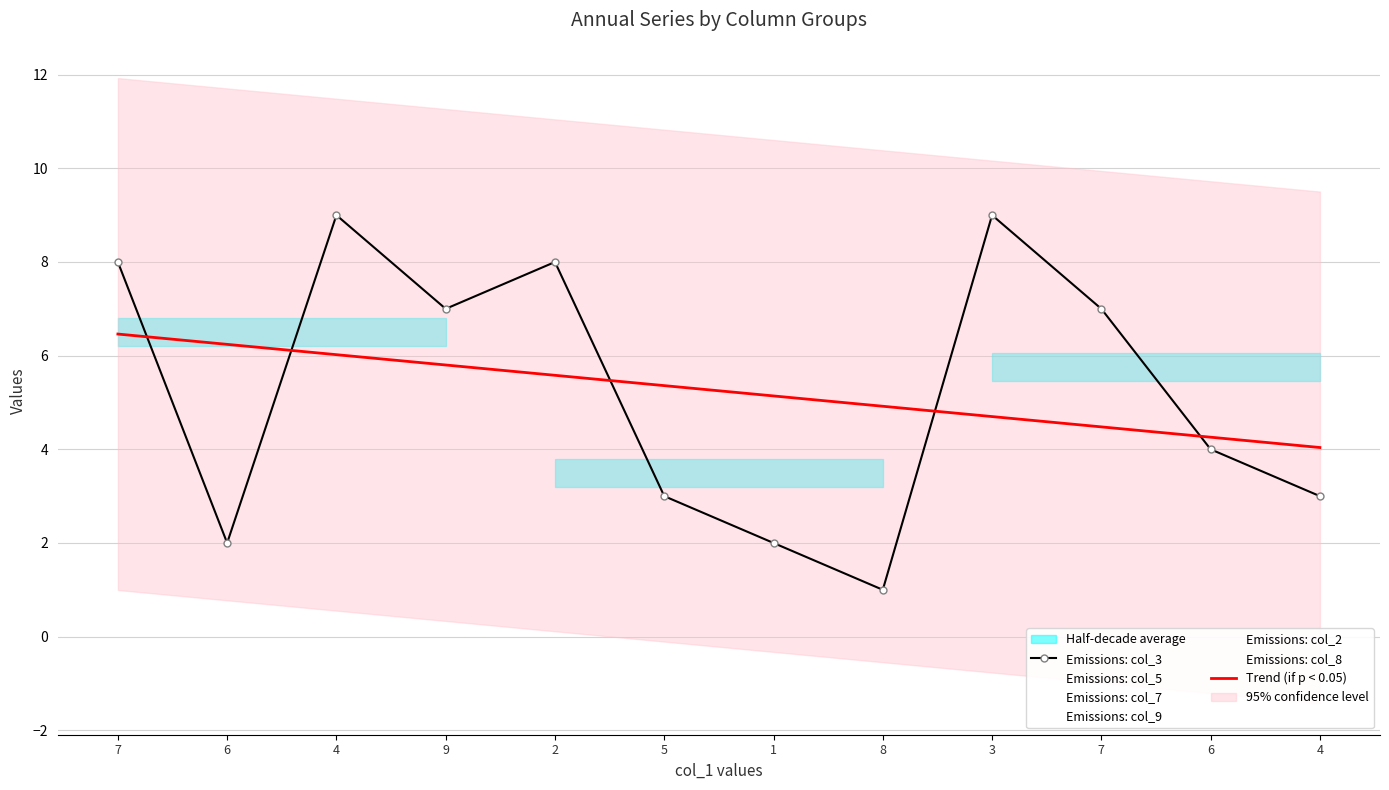

What is the sum of all col_5 values?

63